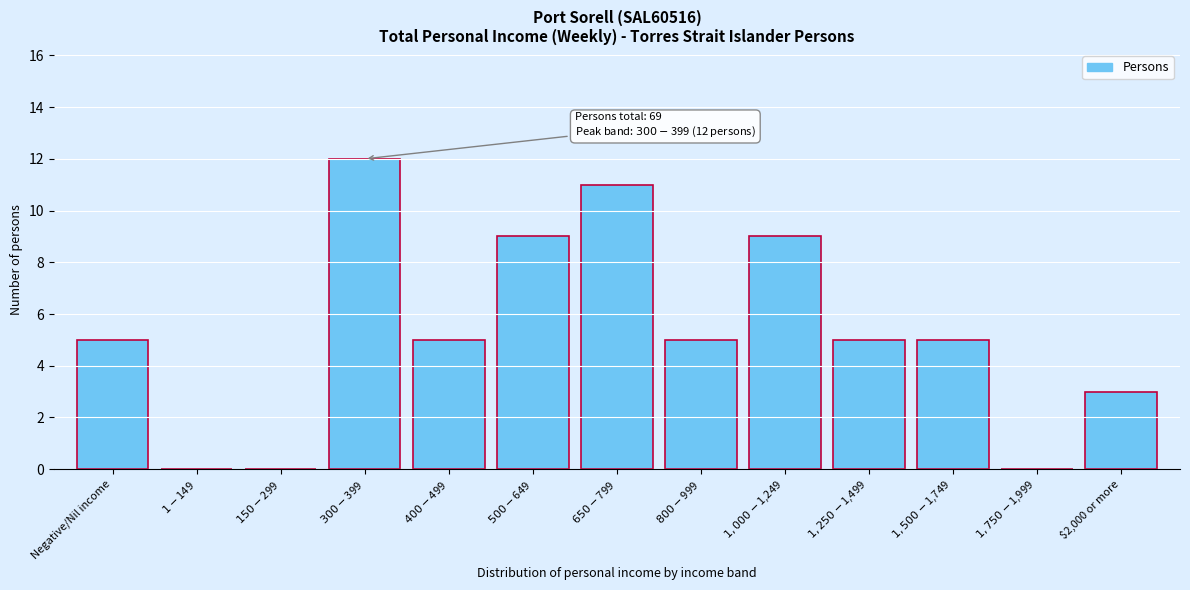

What is the maximum value shown in the chart?

12